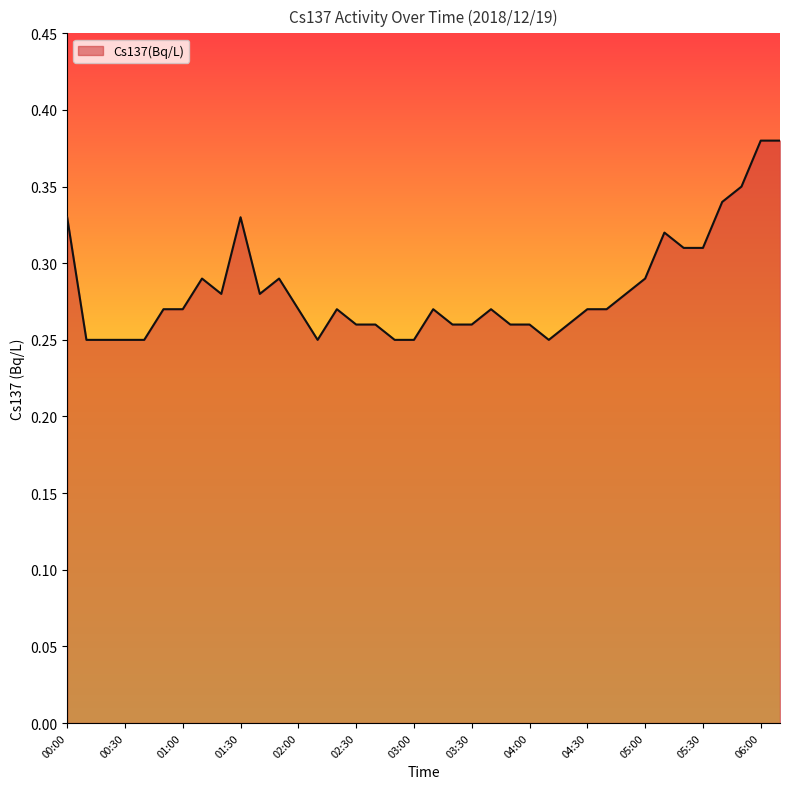

How many lines are shown in the chart?

1